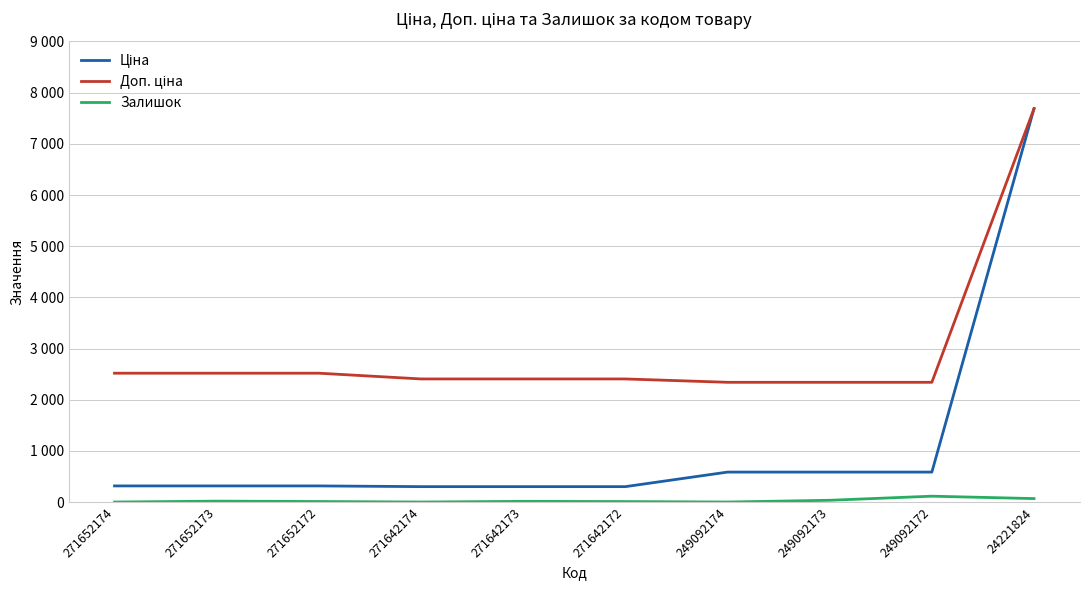

Does the chart have visible grid lines?

Yes